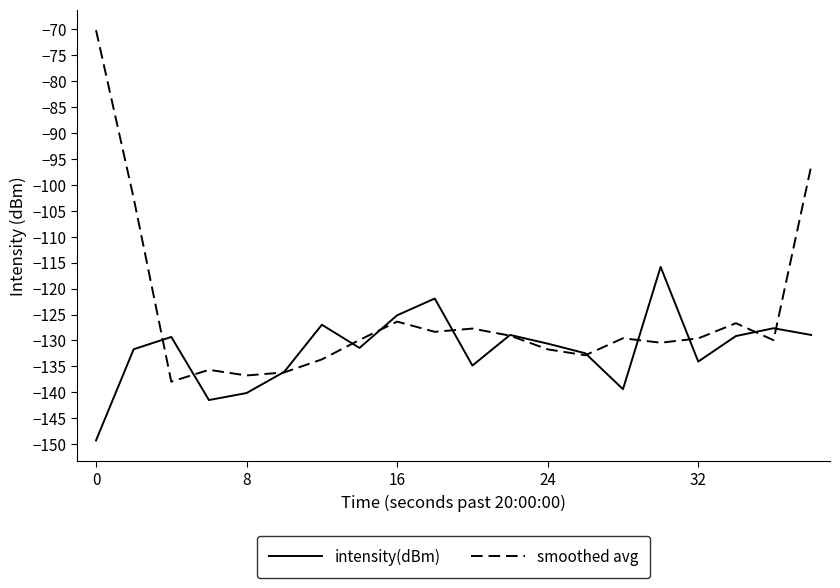

Count the number of categories in the chart.

20